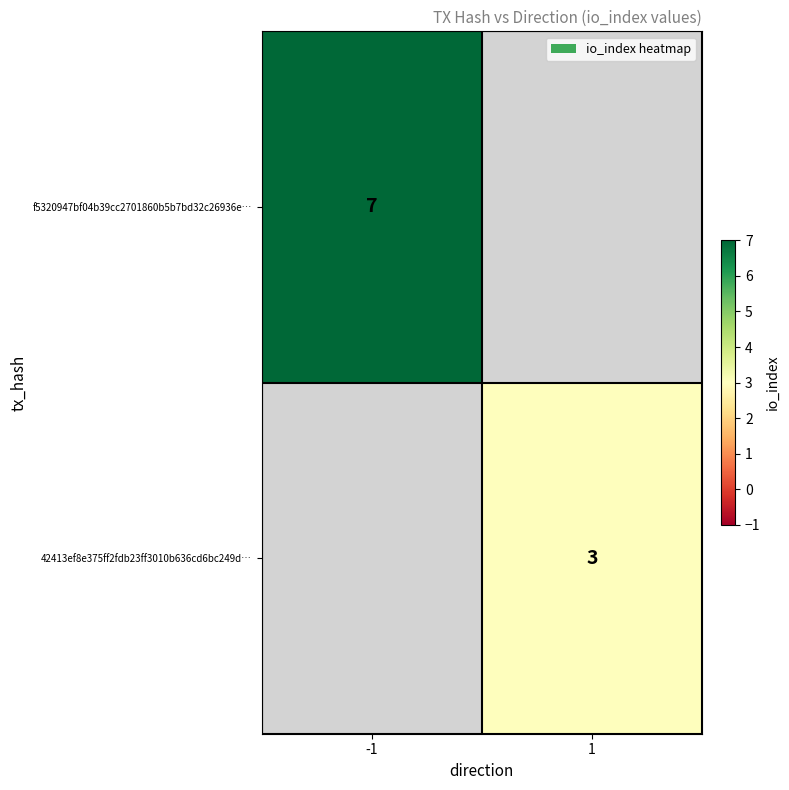

How many data points does each series have?

2